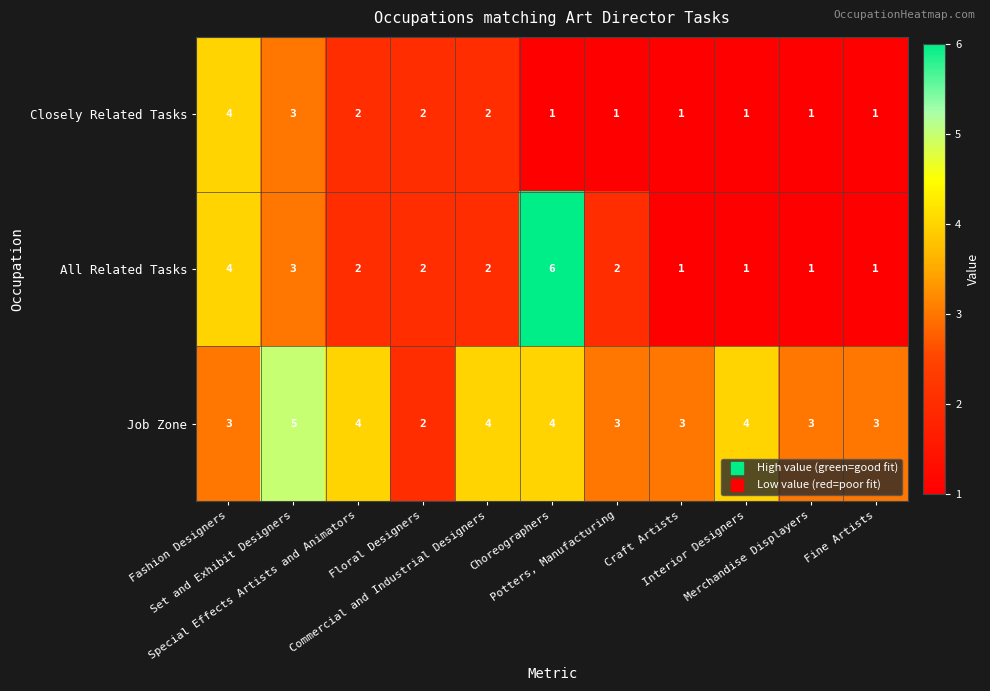

How many Job Zone values are between 3 and 4?

9